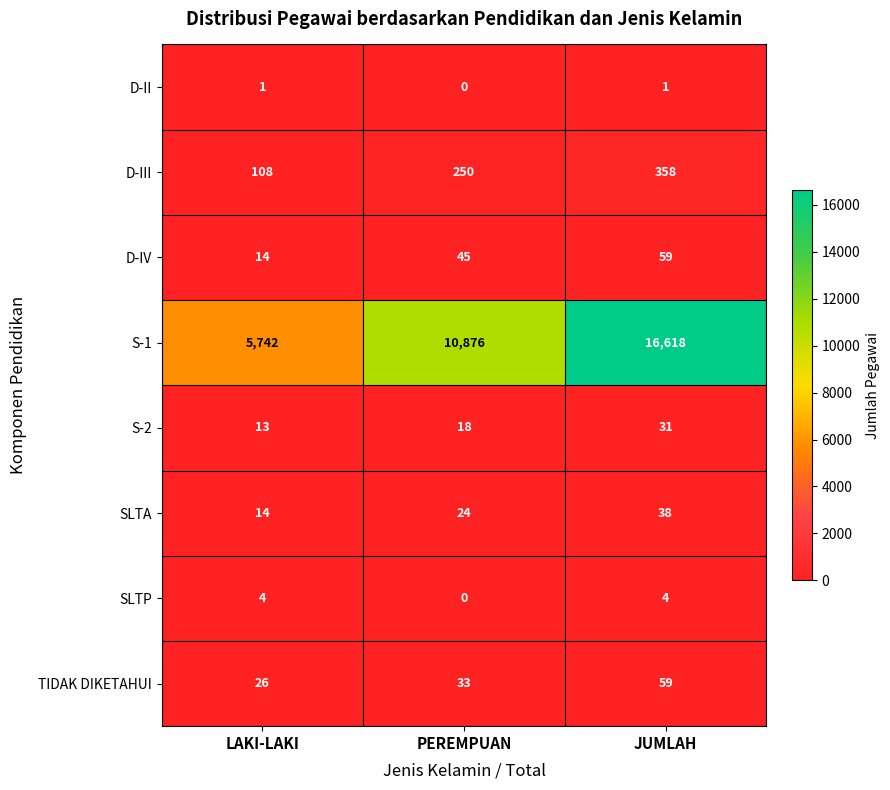

Rank the categories by SLTA value from lowest to highest.

LAKI-LAKI, PEREMPUAN, JUMLAH